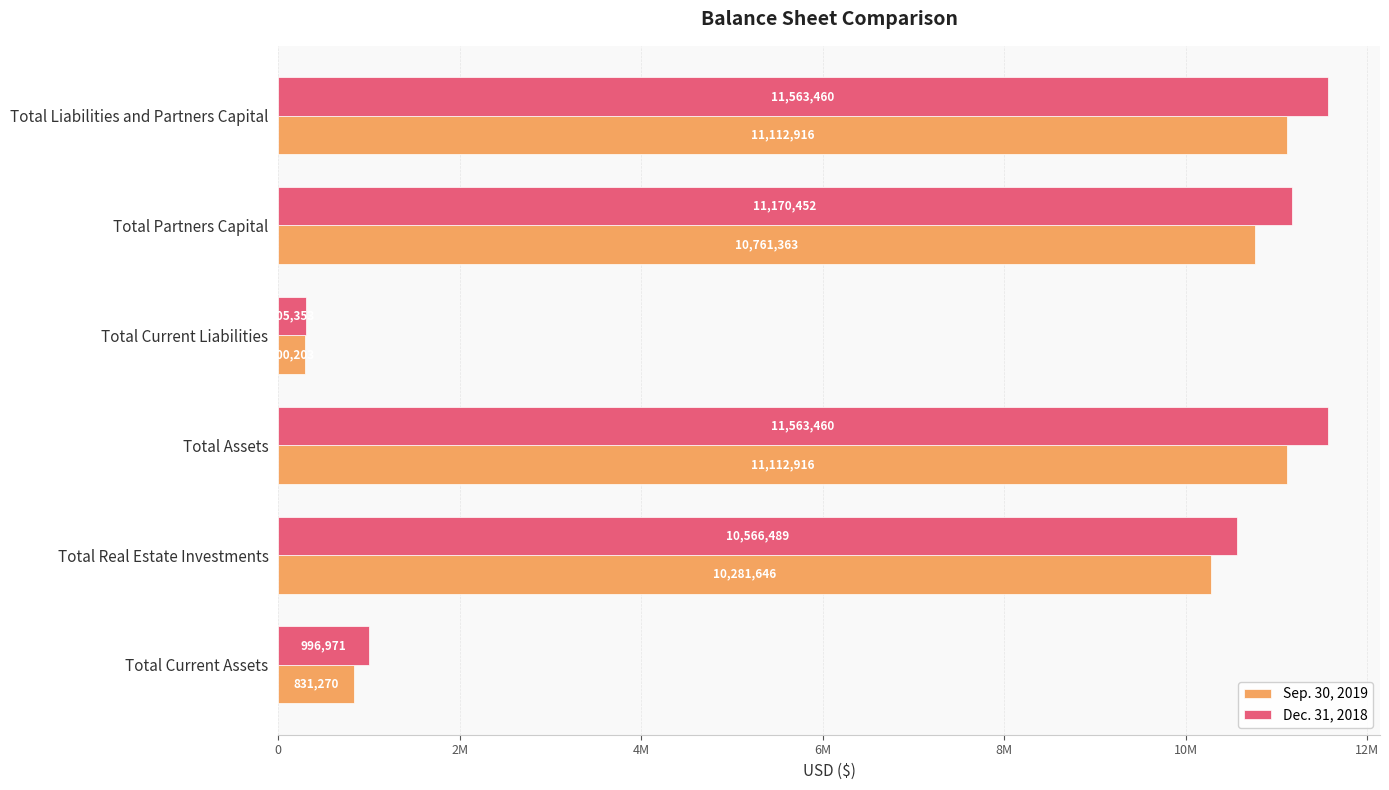

What are all the series names shown in the legend?

Sep. 30, 2019, Dec. 31, 2018